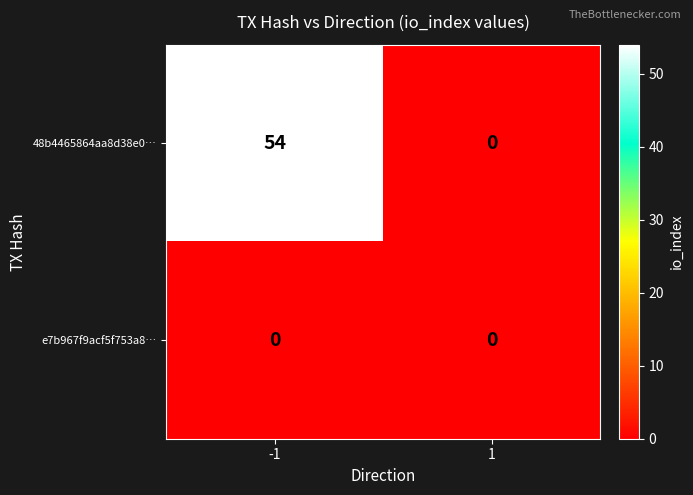

Between -1 and 1, which series saw the biggest shift?

48b4465864aa8d38e0…